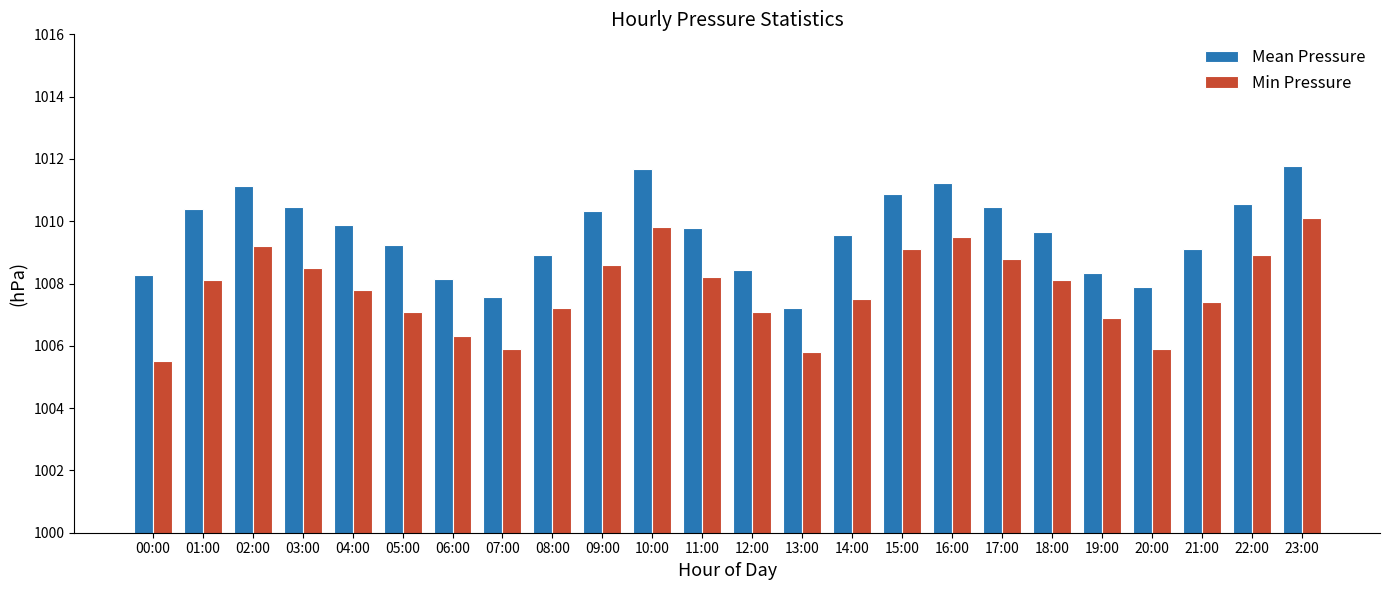

What is the sum of all Mean Pressure values?

24230.9